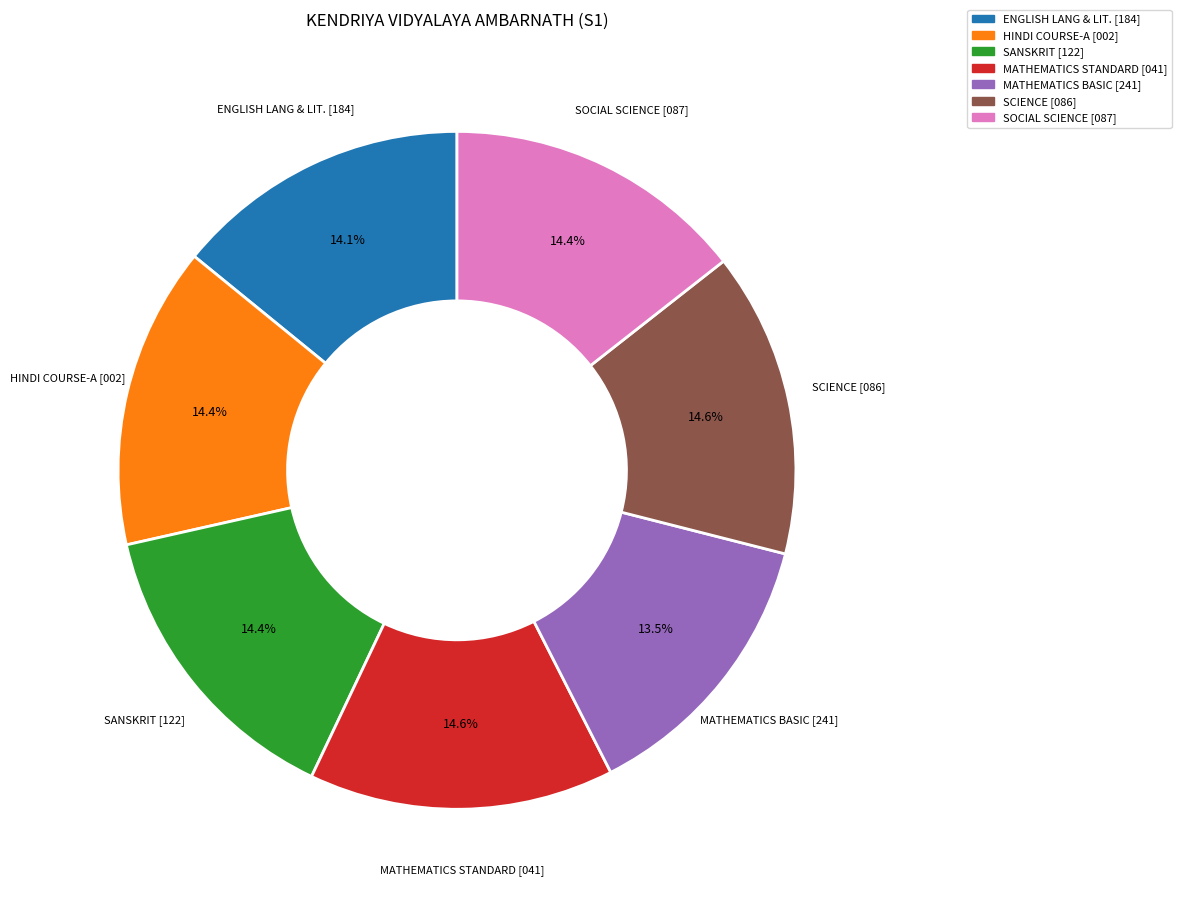

What percentage do SANSKRIT [122] and SOCIAL SCIENCE [087] together represent?

28.8%